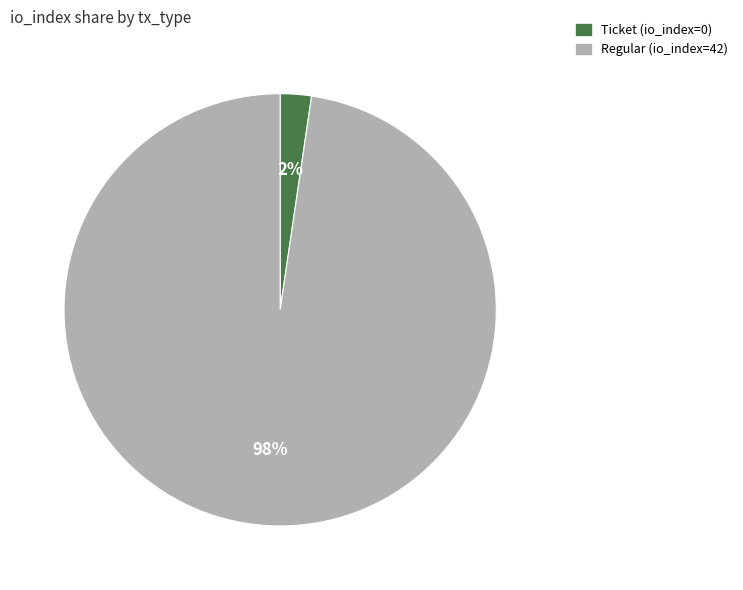

The Regular (io_index=42) slice represents 90% of the pie. True or false?

False